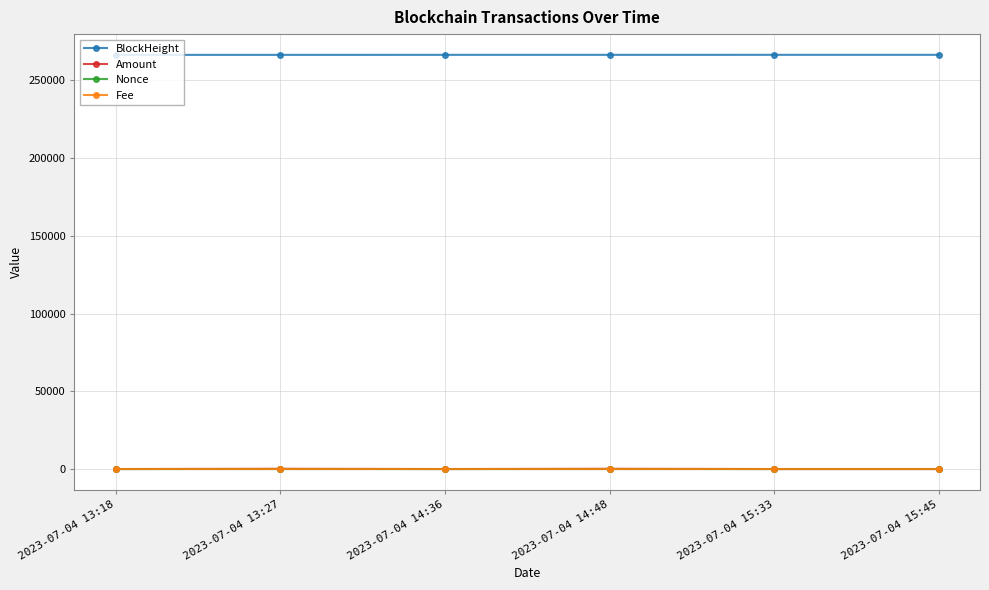

True or false: Nonce and BlockHeight cross at least once.

False